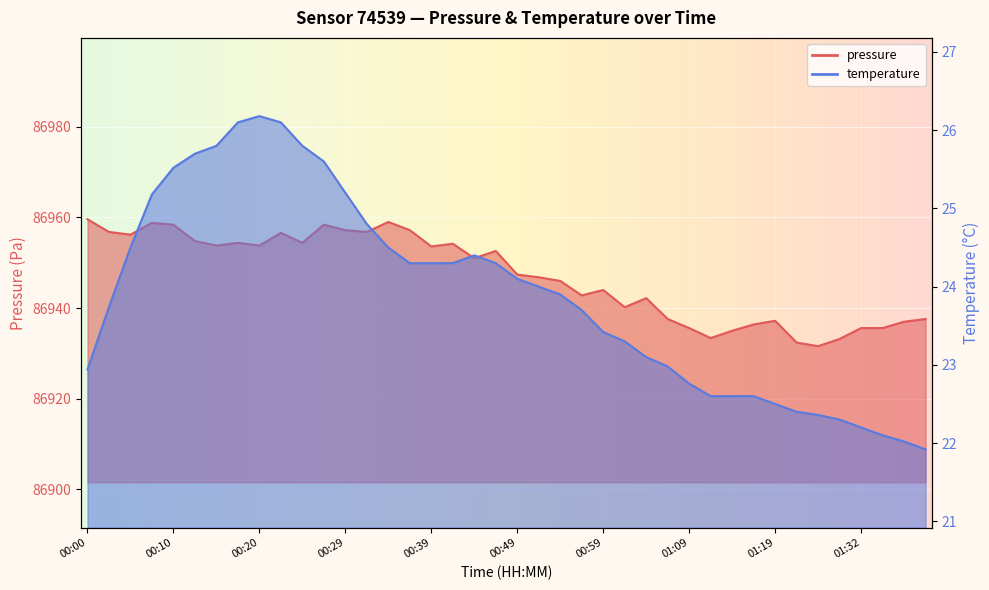

What is the total value across all series at 01:06?

86960.6